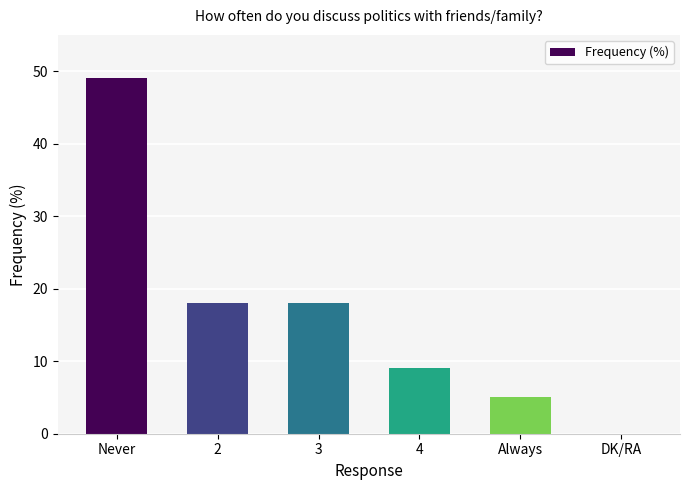

Reading left to right, list all the values displayed in this chart.

49	18	18	9	5	0